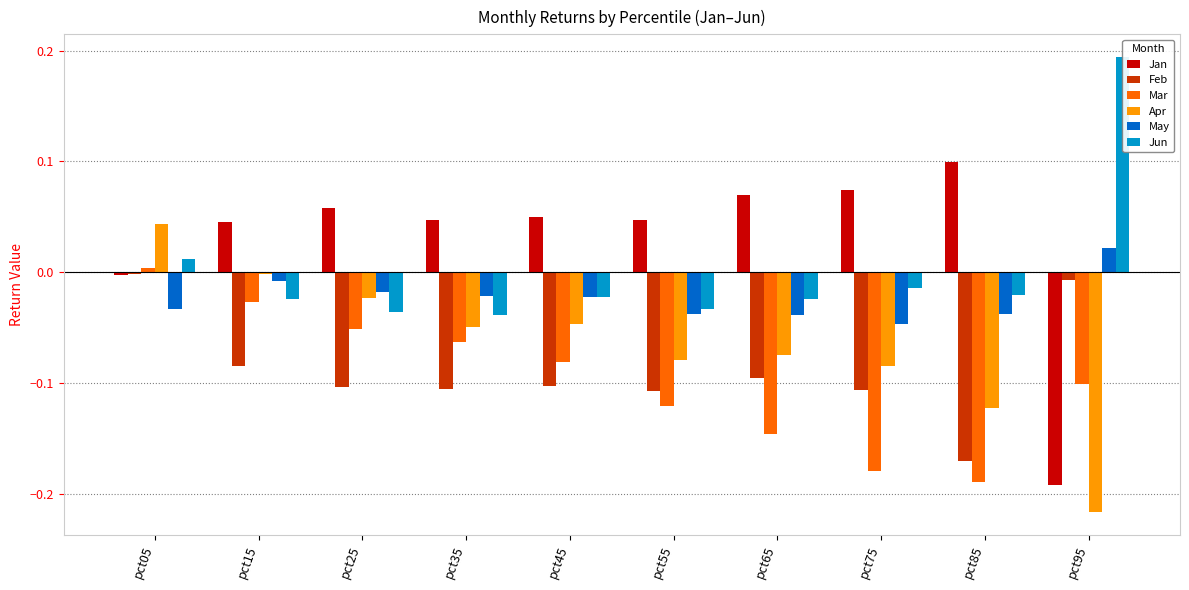

How many groups of bars are there?

10